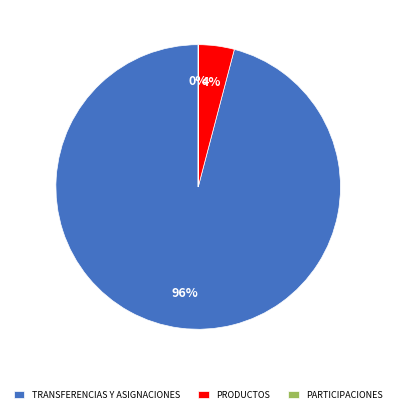

To the nearest percent, what is the difference between the PRODUCTOS and TRANSFERENCIAS Y ASIGNACIONES slice percentages?

92%